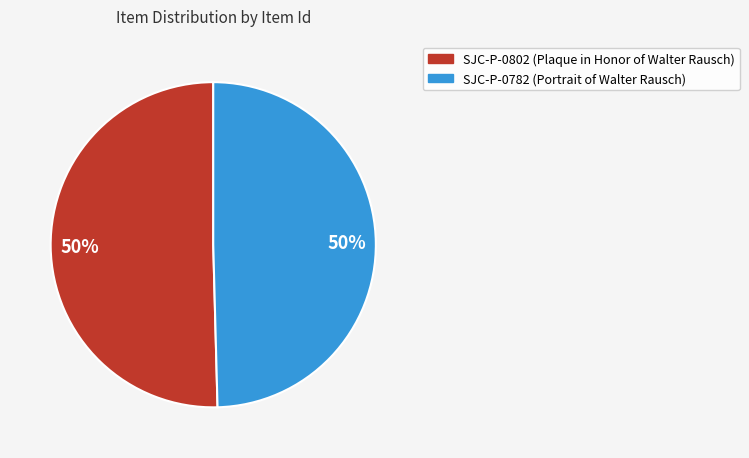

Count the number of slices in the pie.

2